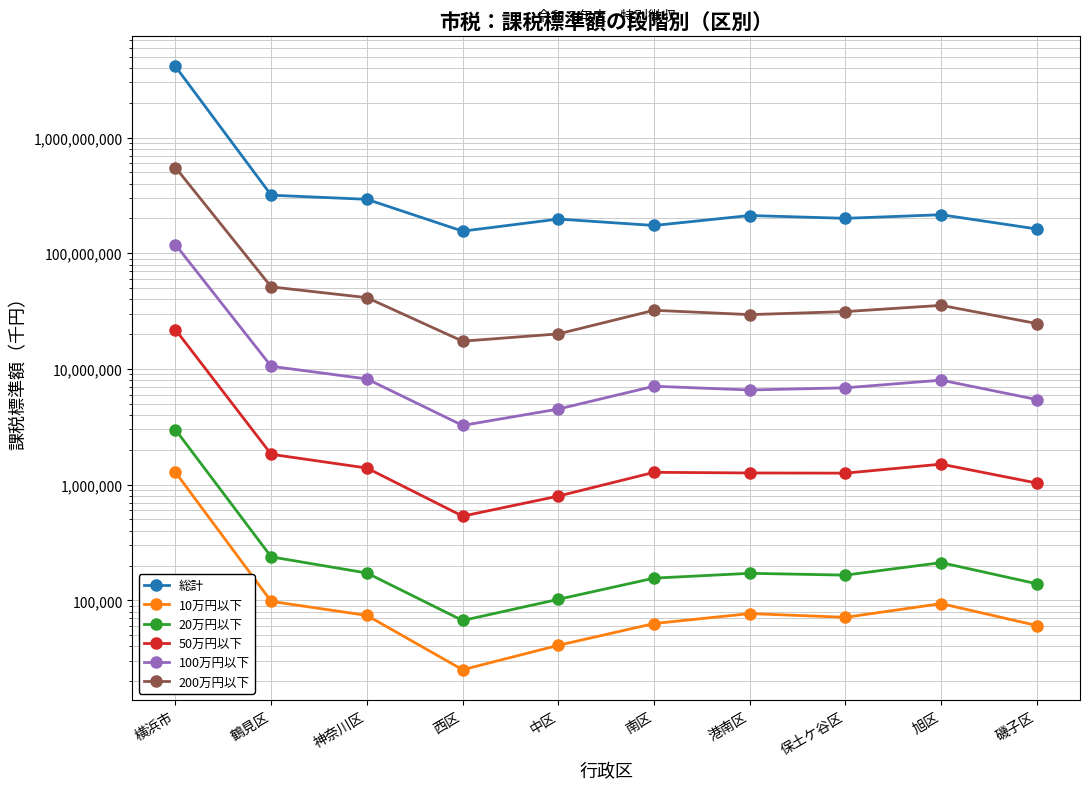

What is the sum of all 20万円以下 values?

4408661